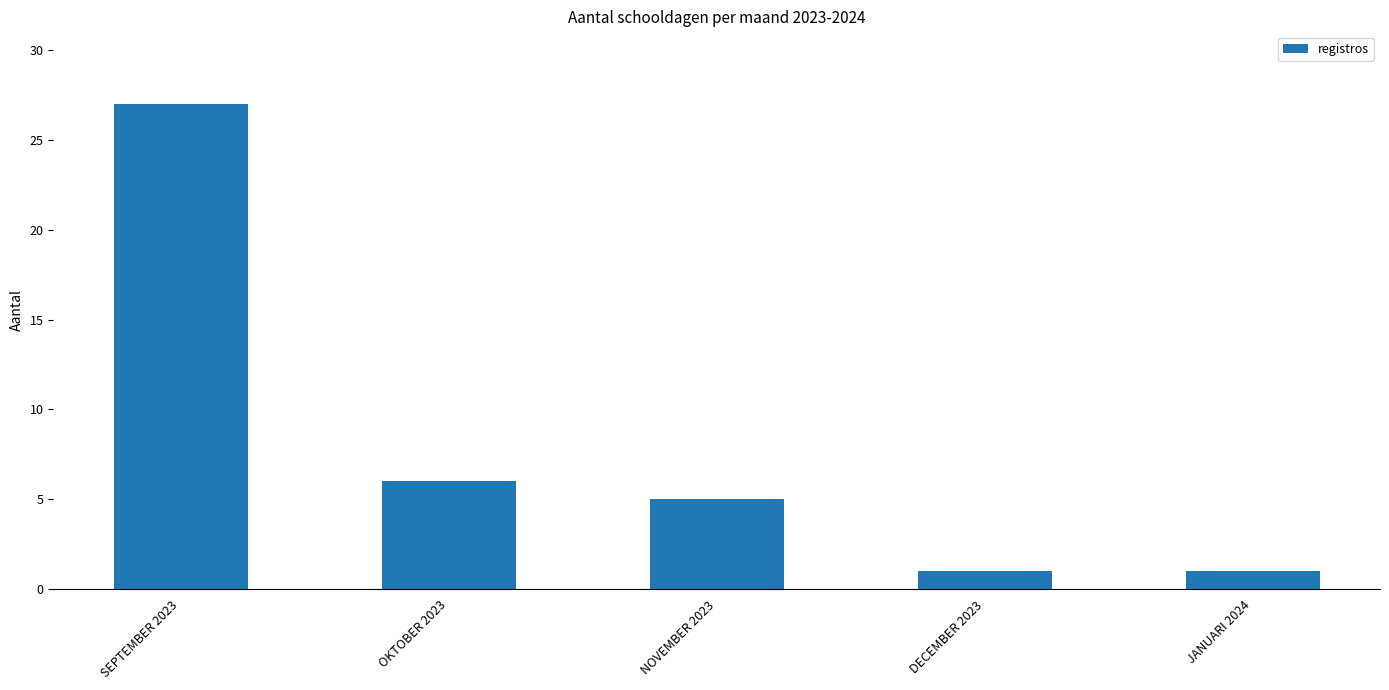

The chart shows a value of 27 at SEPTEMBER 2023. True or false?

True